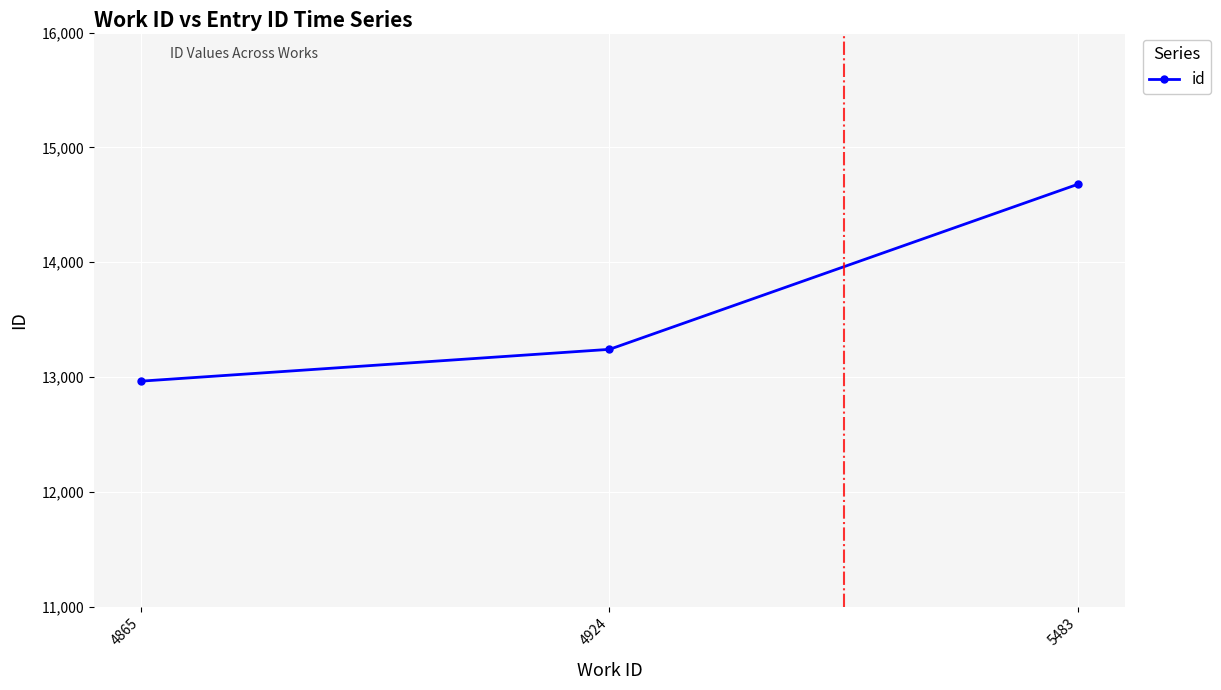

What is the approximate value at 4924?

13241